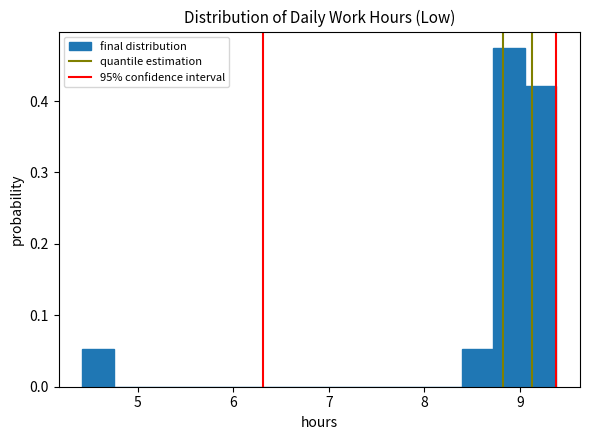

Read against the x-axis, roughly where is the centre of the tallest bar?

8.9